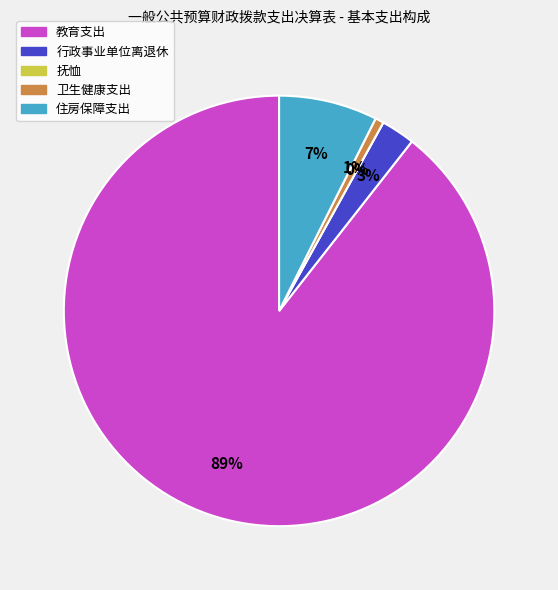

What percentage is NOT represented by 抚恤?

100.0%